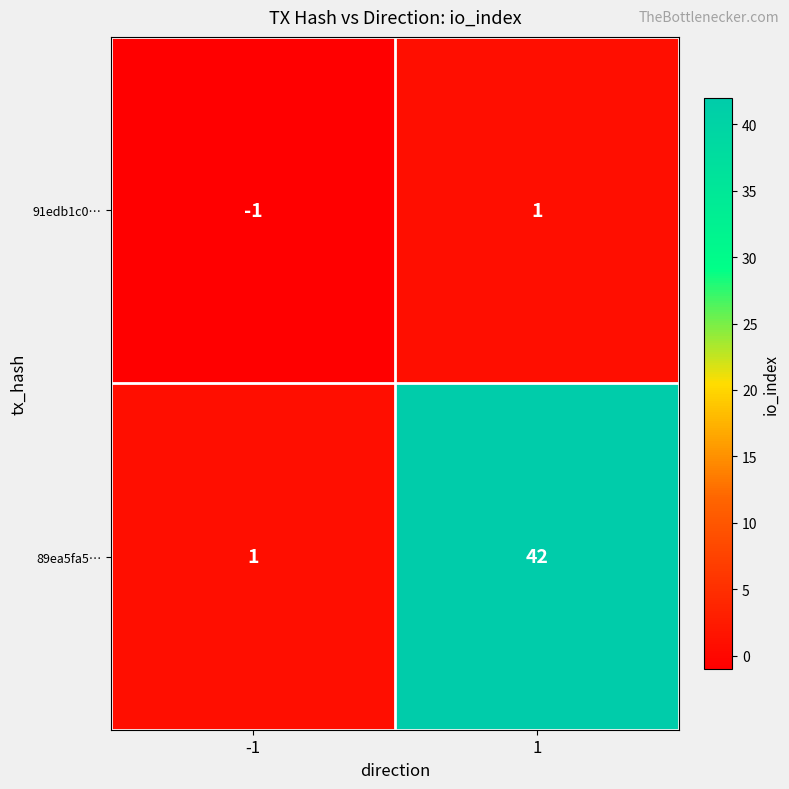

What is the minimum value shown in the chart?

-1